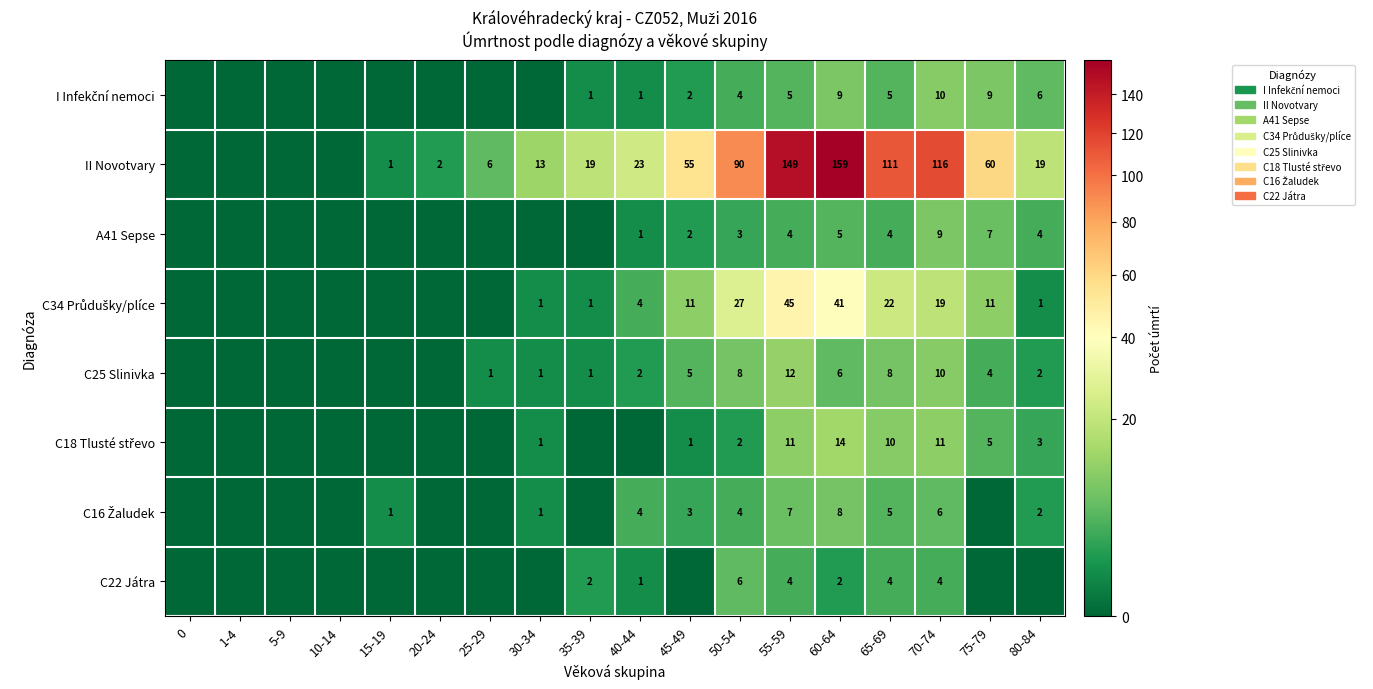

The value of A41 Sepse at 70-74 is 13. True or false?

False